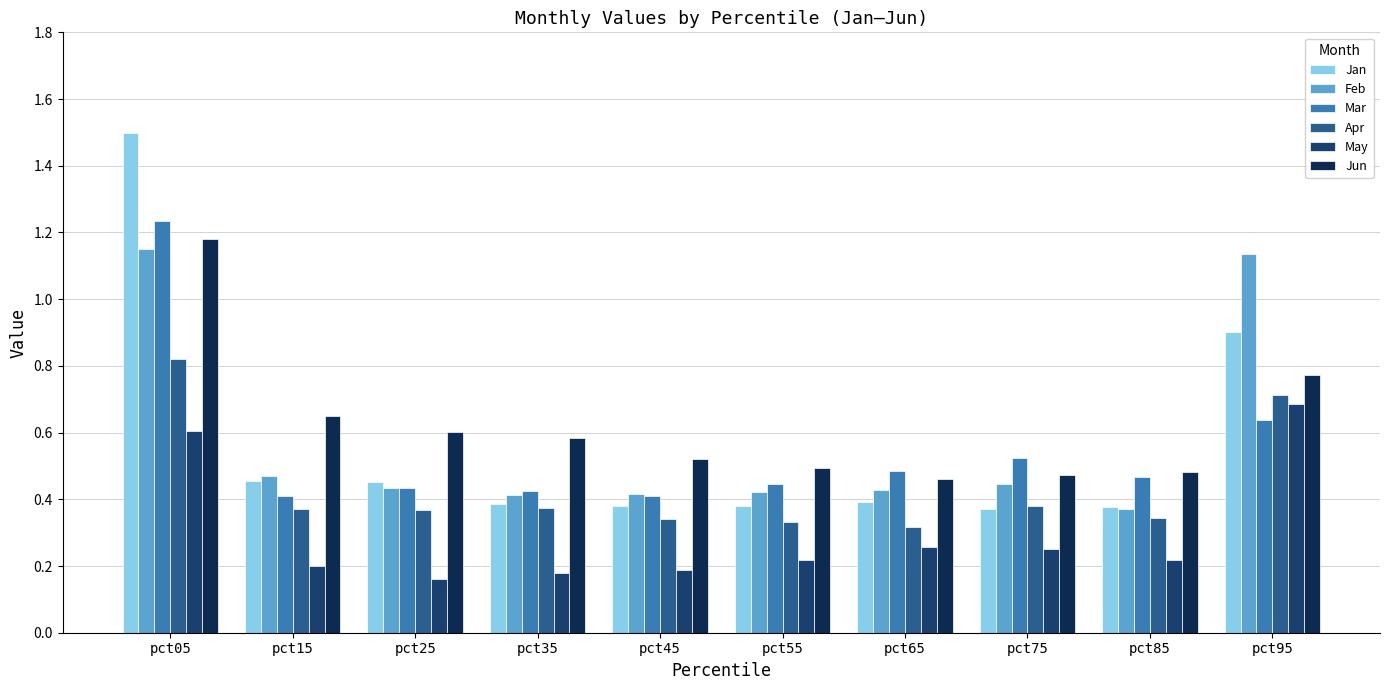

Where is Apr nearest to the value 0?

pct65